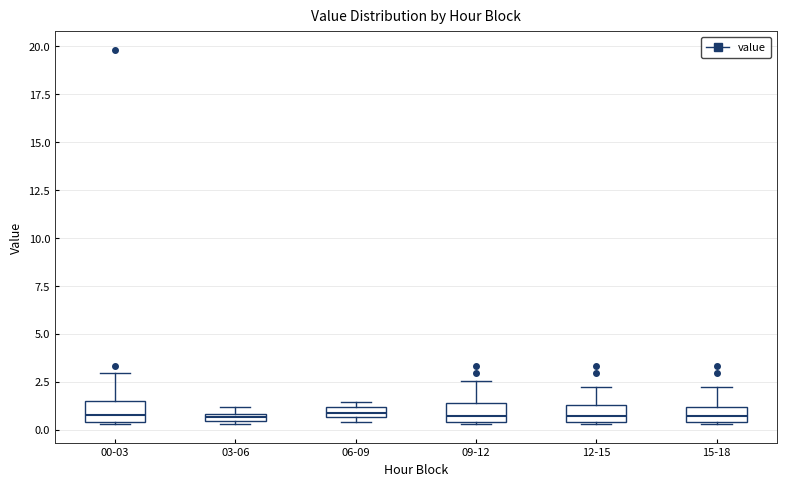

Where is the lower edge of the box for 15-18 on the y-axis? The values are not printed on the chart, so give them approximately, as read against the axis.

0.5